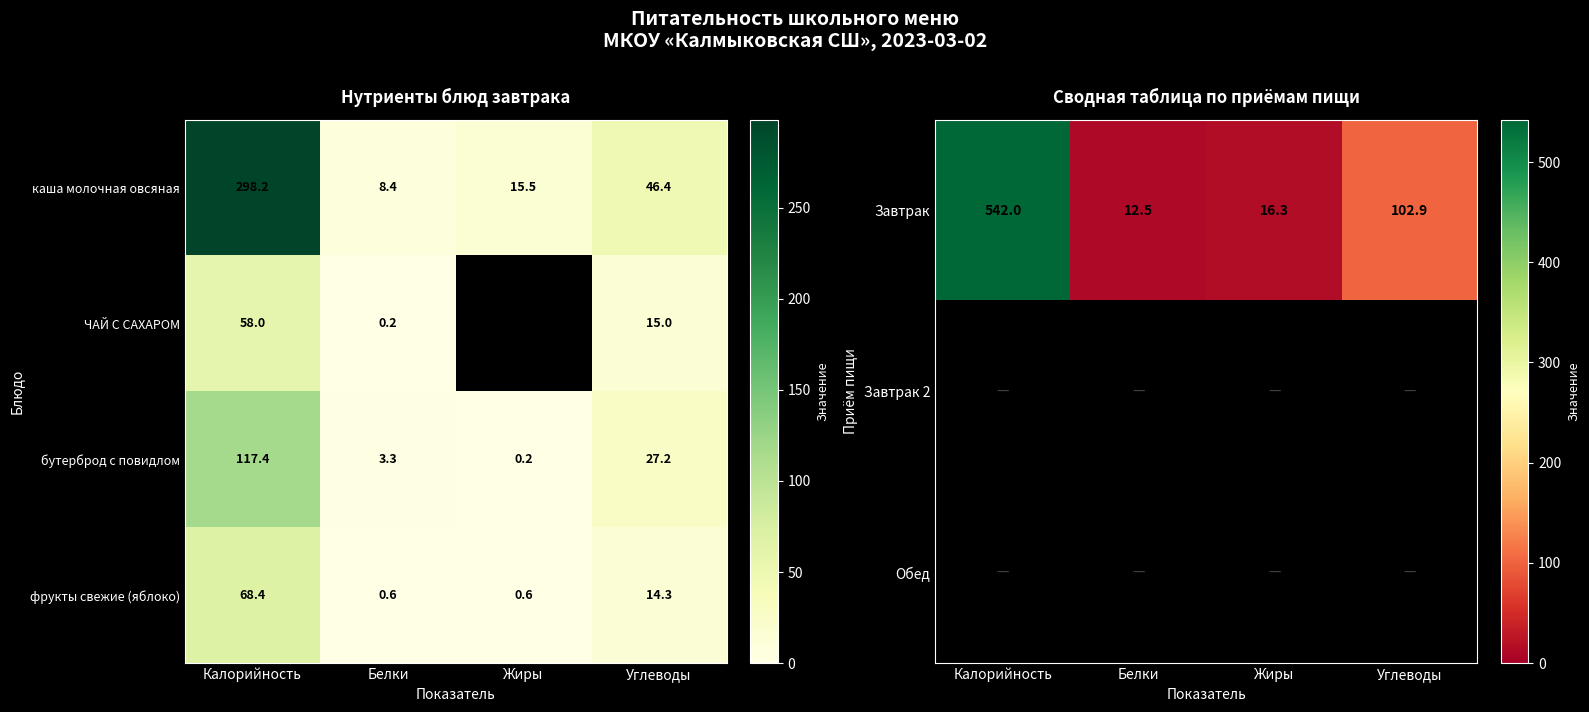

At how many categories does at least one series exceed 66?

2